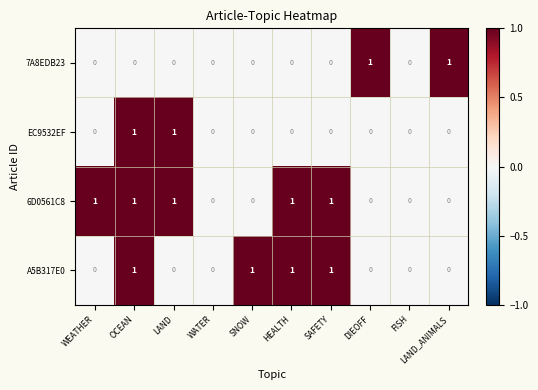

Which series has the largest total across all categories?

6D0561C8